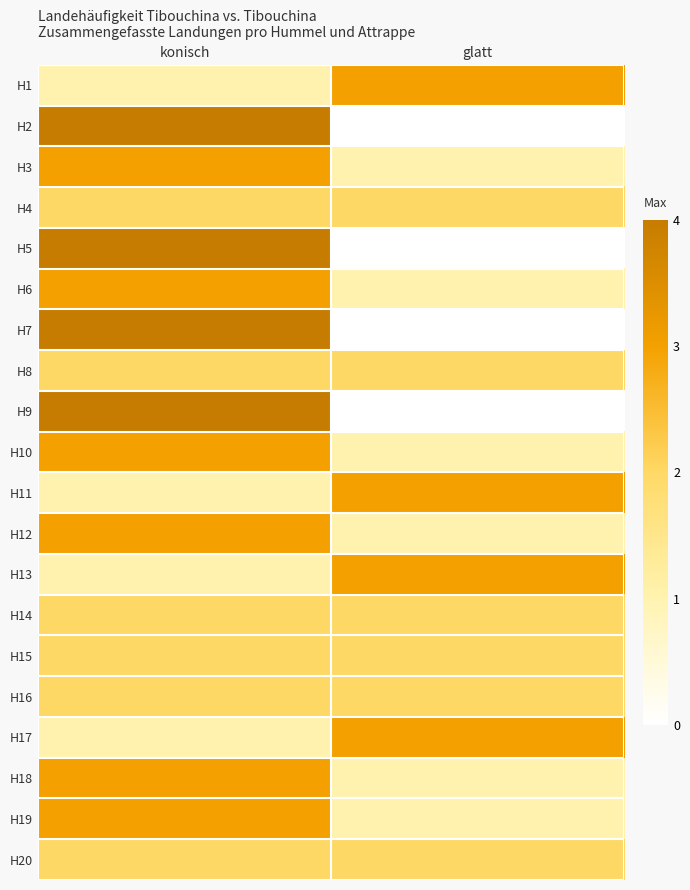

Rank the series at konisch from lowest to highest value.

H1, H11, H13, H17, H4, H8, H14, H15, H16, H20, H3, H6, H10, H12, H18, H19, H2, H5, H7, H9